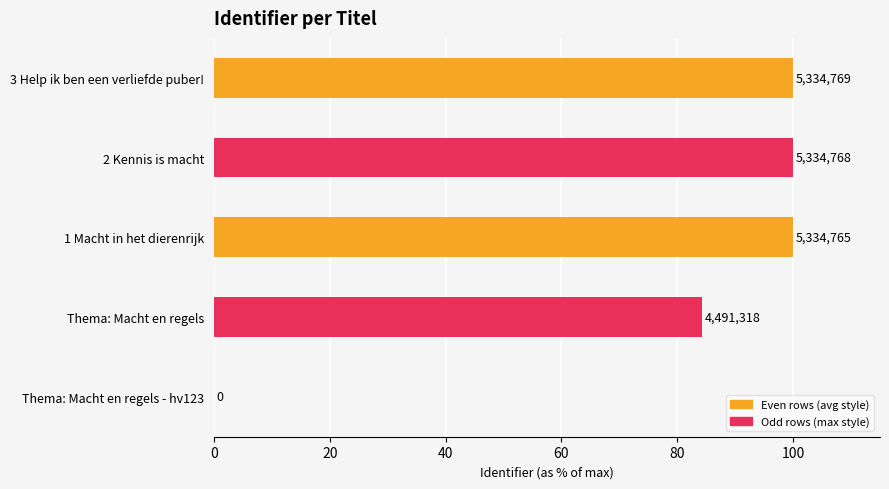

Reading right to left, transcribe all the data shown in this chart.

3 Help ik ben een verliefde puber!=5334769	2 Kennis is macht=5334768	1 Macht in het dierenrijk=5334765	Thema: Macht en regels=4491318	Thema: Macht en regels - hv123=0